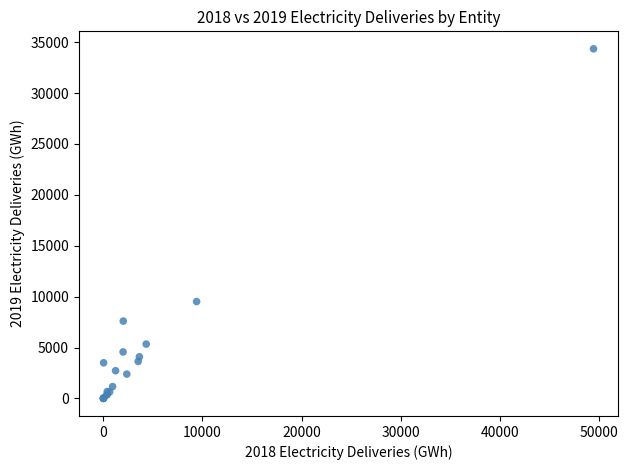

What Y value in the scatter plot is closest to 17172?

9520.0